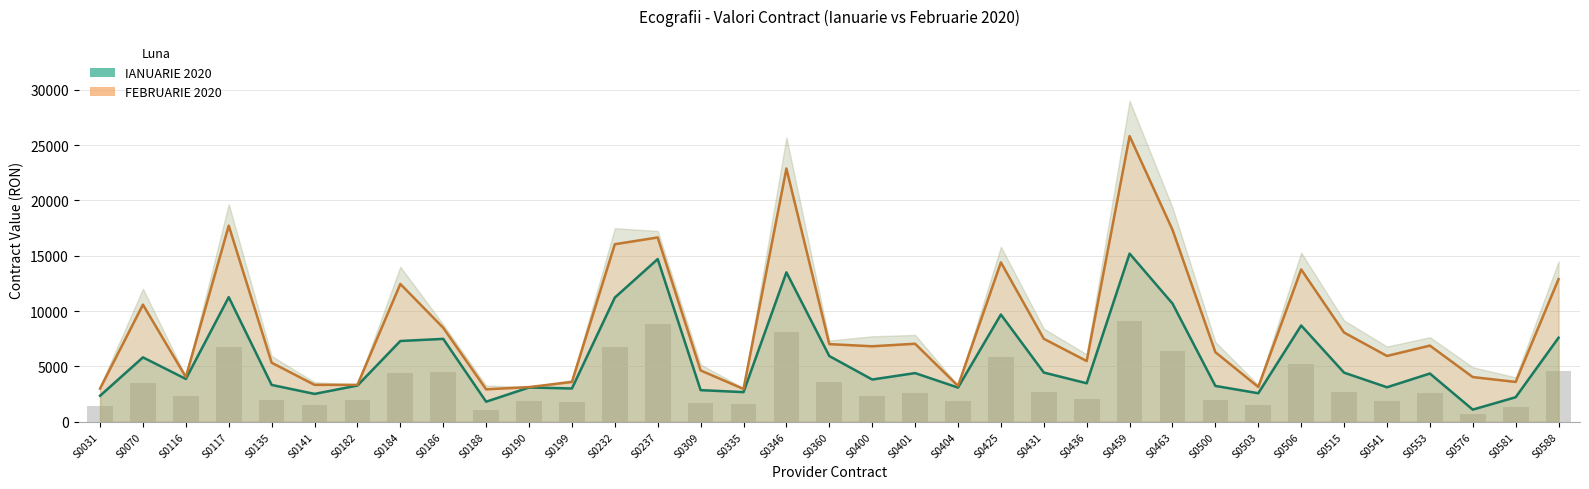

What is the value of the IANUARIE 2020 bar at the 19th from the left?

3820.0